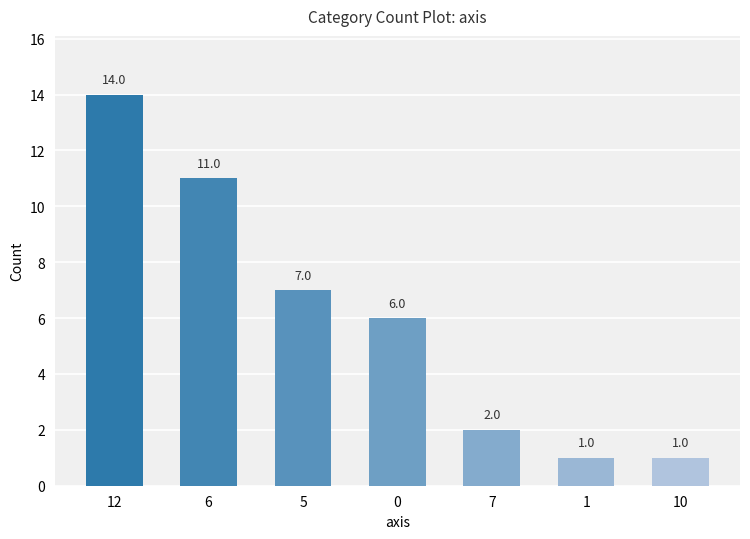

What is the sum of all values?

42